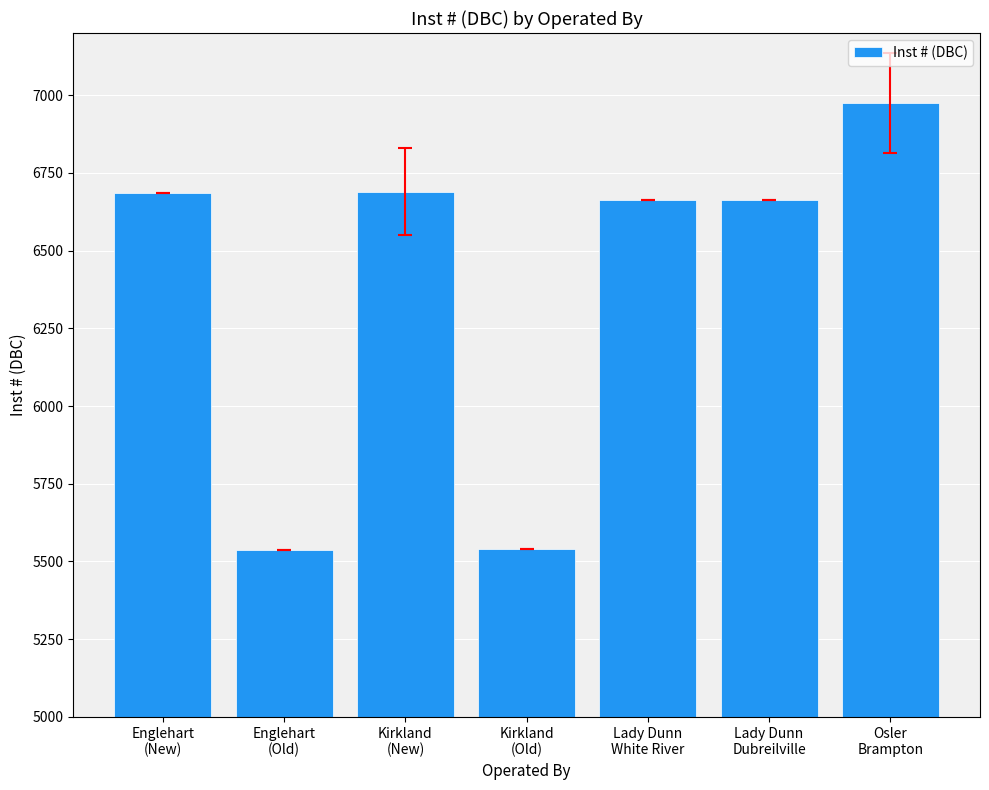

What is the minimum value shown in the chart?

5536